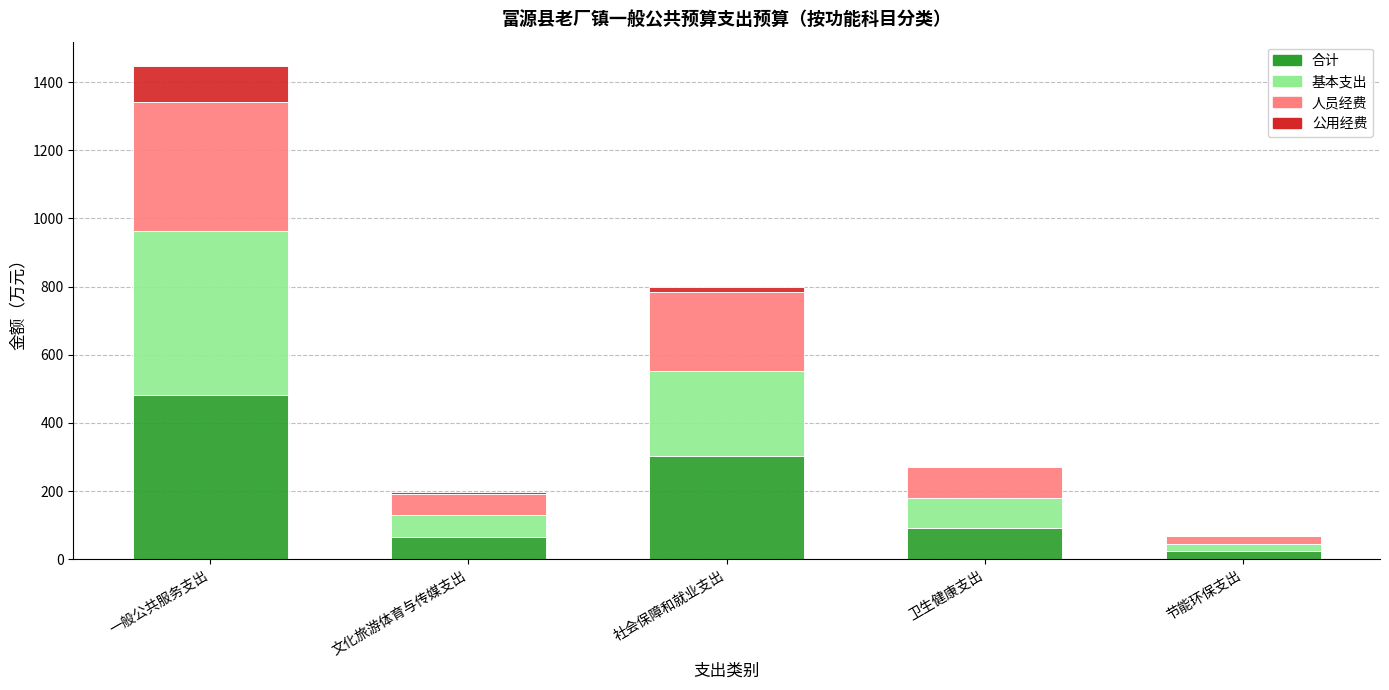

The 合计 series shows 415.1 at 社会保障和就业支出. True or false?

False